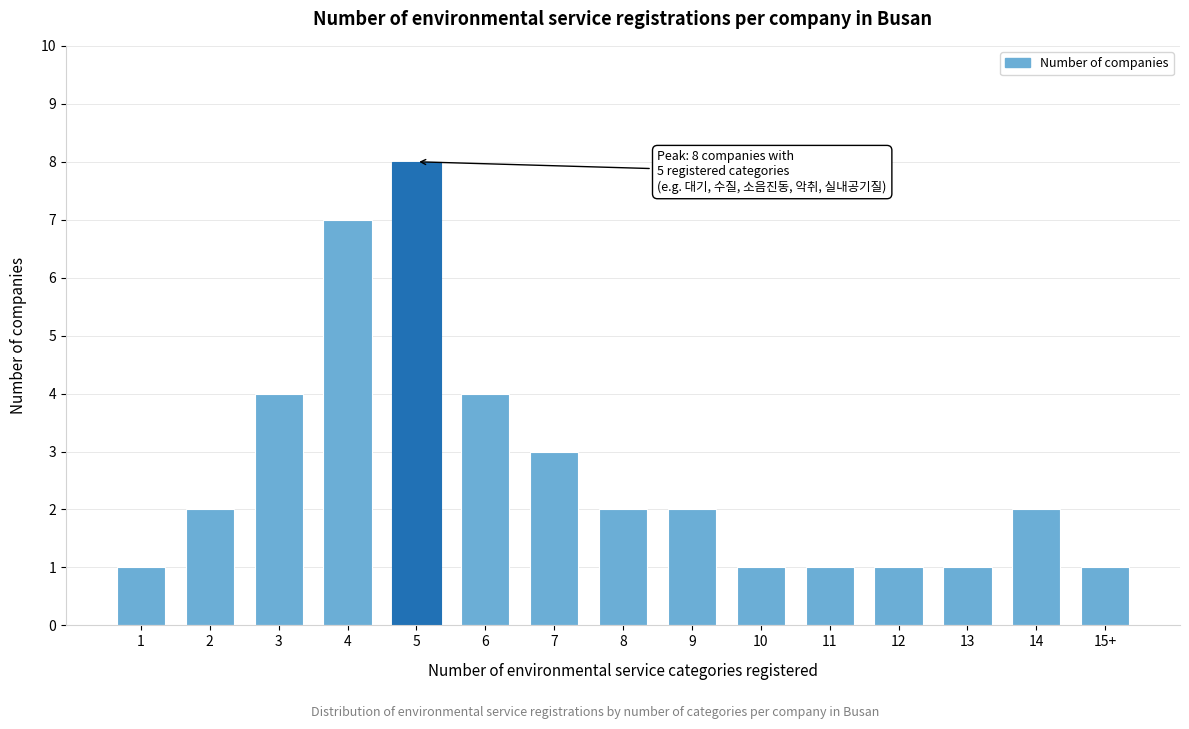

Reading left to right, list all the values displayed in this chart.

1=1	2=2	3=4	4=7	5=8	6=4	7=3	8=2	9=2	10=1	11=1	12=1	13=1	14=2	15+=1